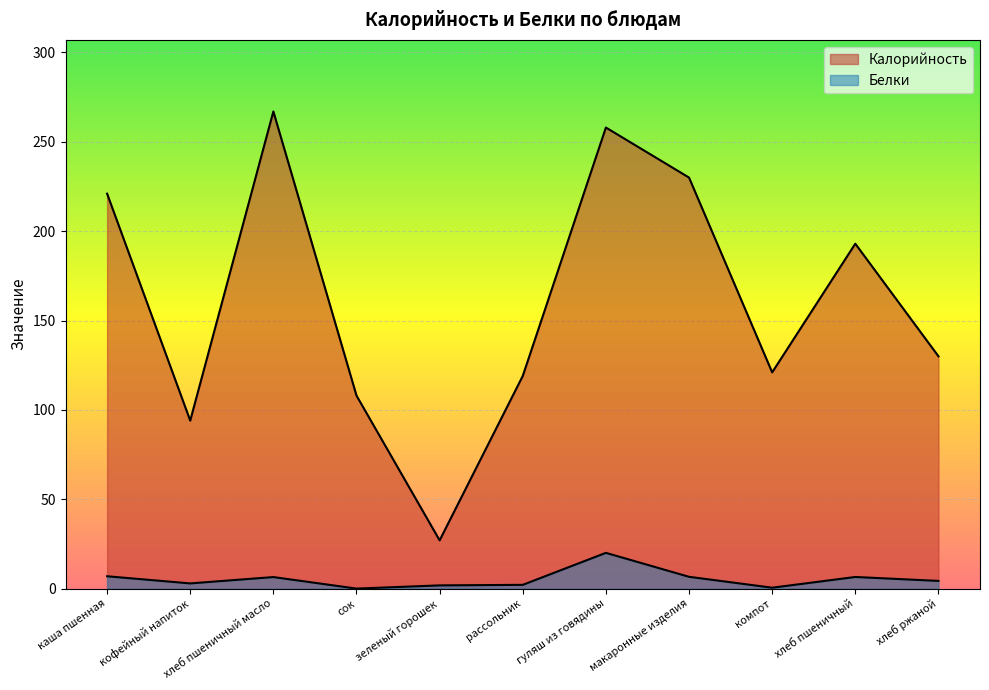

What are all the series names shown in the legend?

Калорийность, Белки